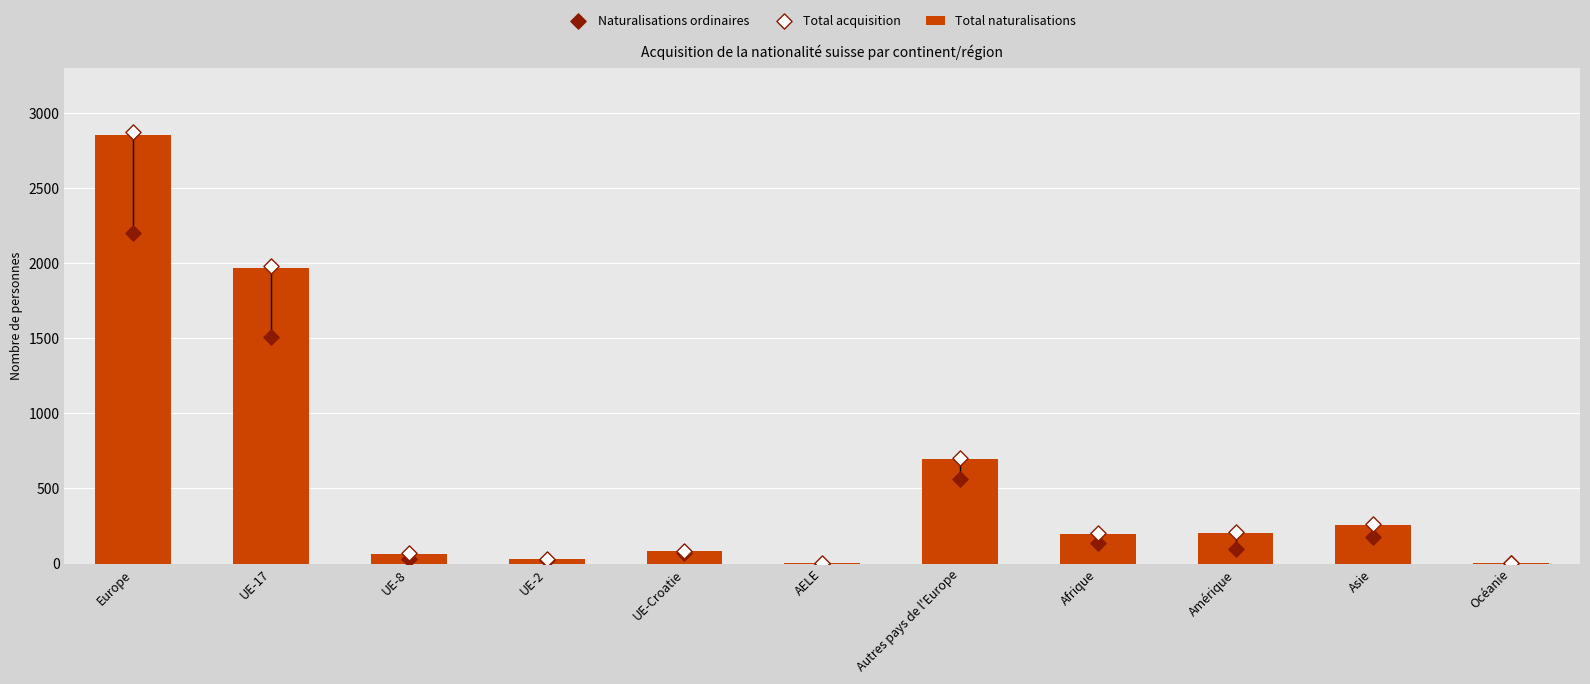

At how many categories does at least one series exceed 985?

2